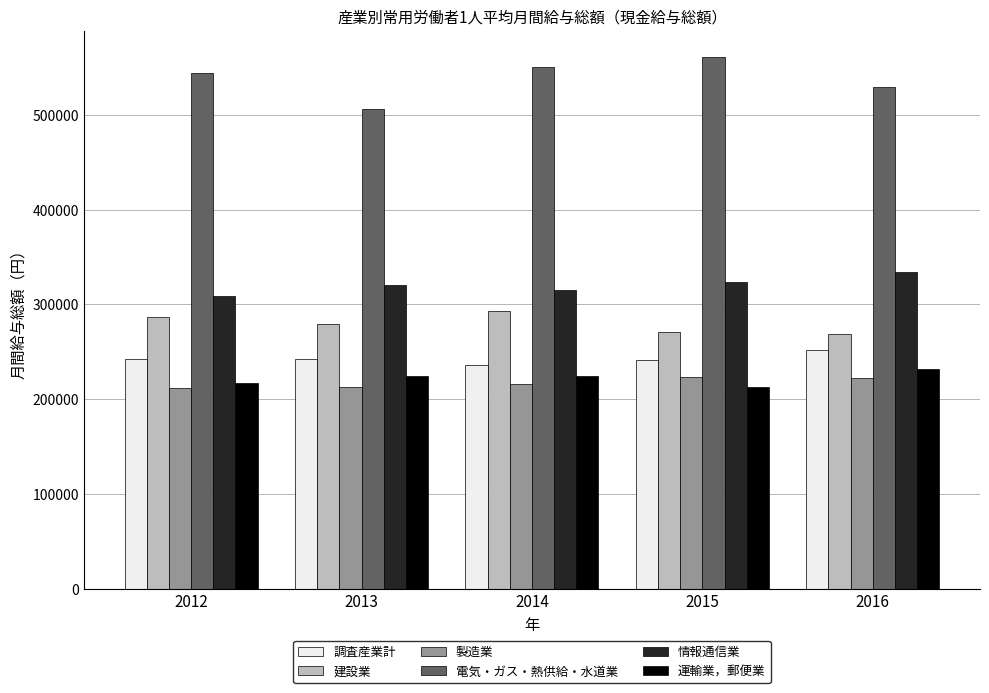

What is the spread (max minus min) of values at 2015?

347218